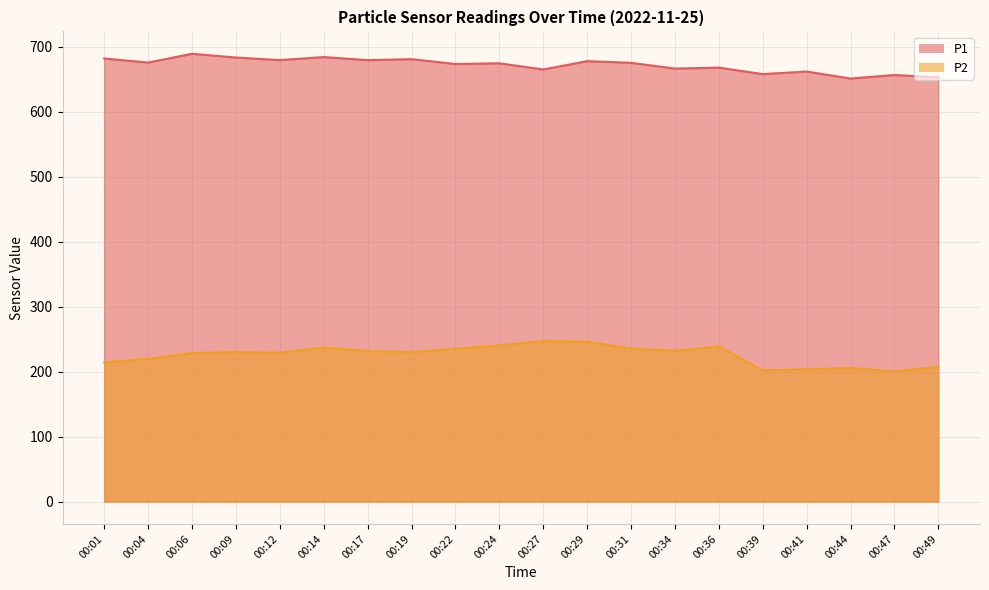

What are all the series names shown in the legend?

P1, P2